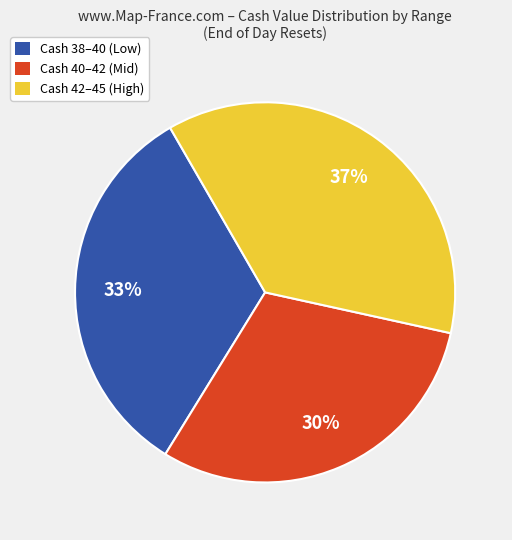

How many segments does this pie chart have?

3